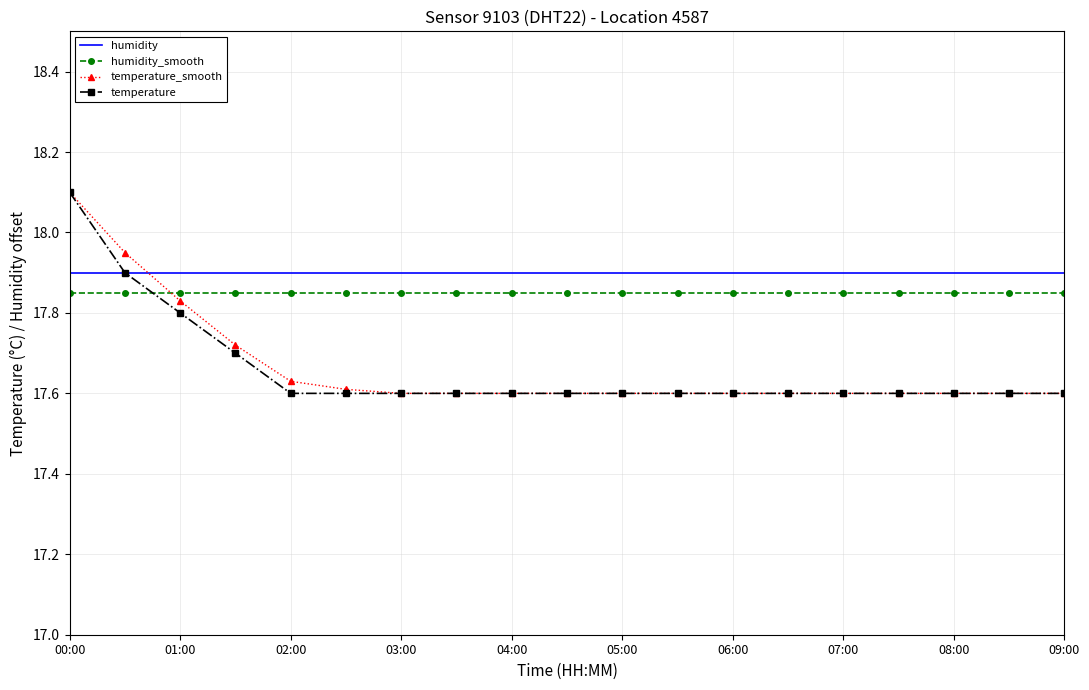

True or false: humidity_smooth and humidity intersect in this chart.

False